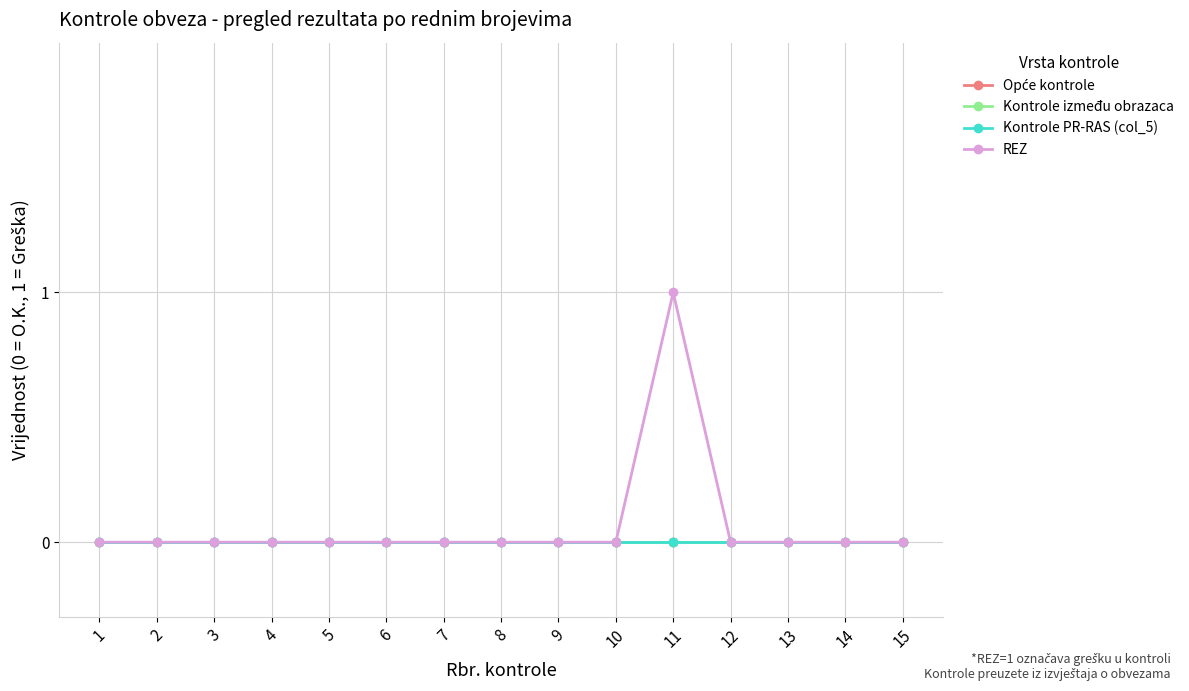

Does the chart have visible grid lines?

Yes